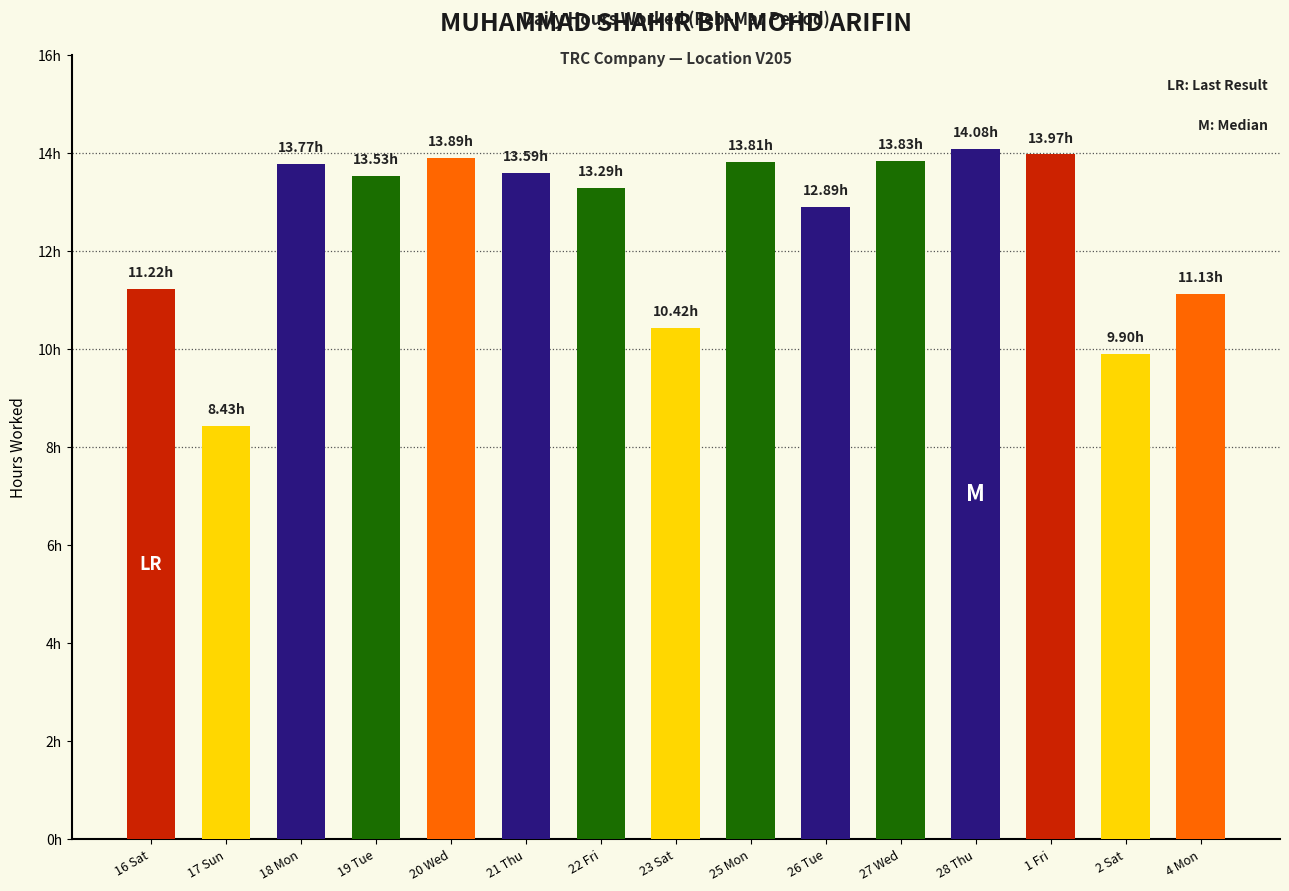

List the labels in order of value, smallest first.

17 Sun, 2 Sat, 23 Sat, 4 Mon, 16 Sat, 26 Tue, 22 Fri, 19 Tue, 21 Thu, 18 Mon, 25 Mon, 27 Wed, 20 Wed, 1 Fri, 28 Thu